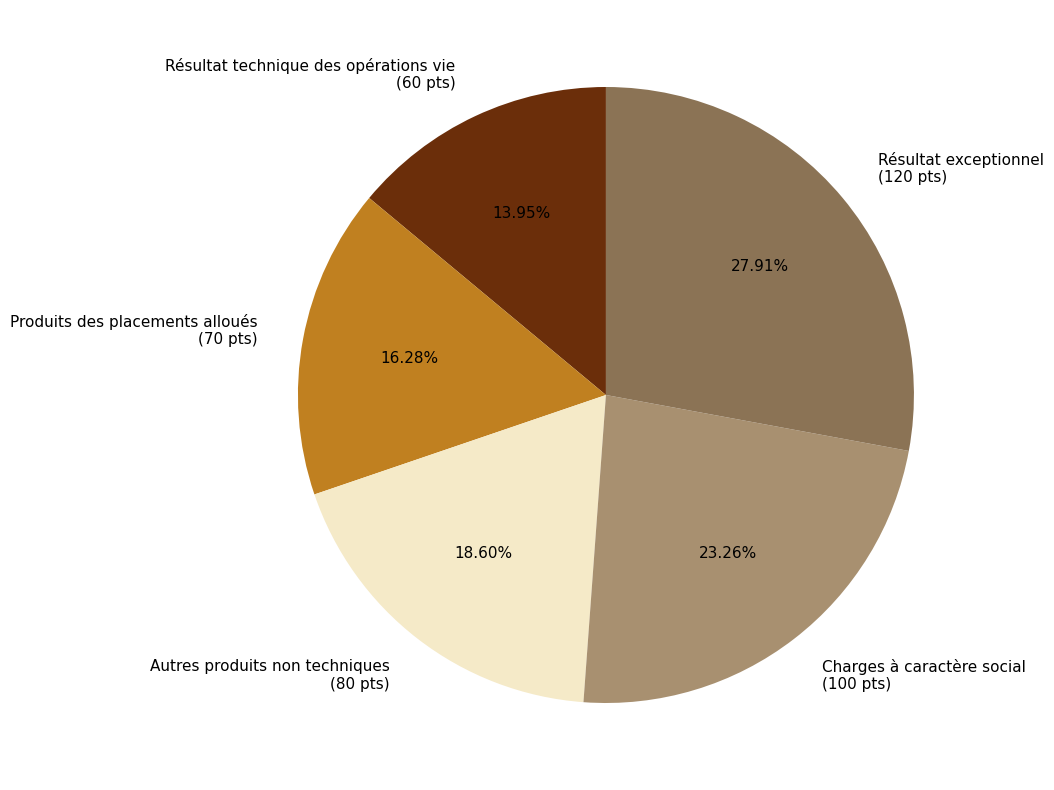

How much of the chart is everything except Autres produits non techniques?

81.4%